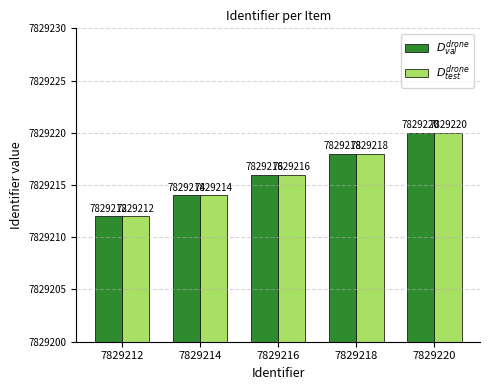

How many groups of bars are there?

5